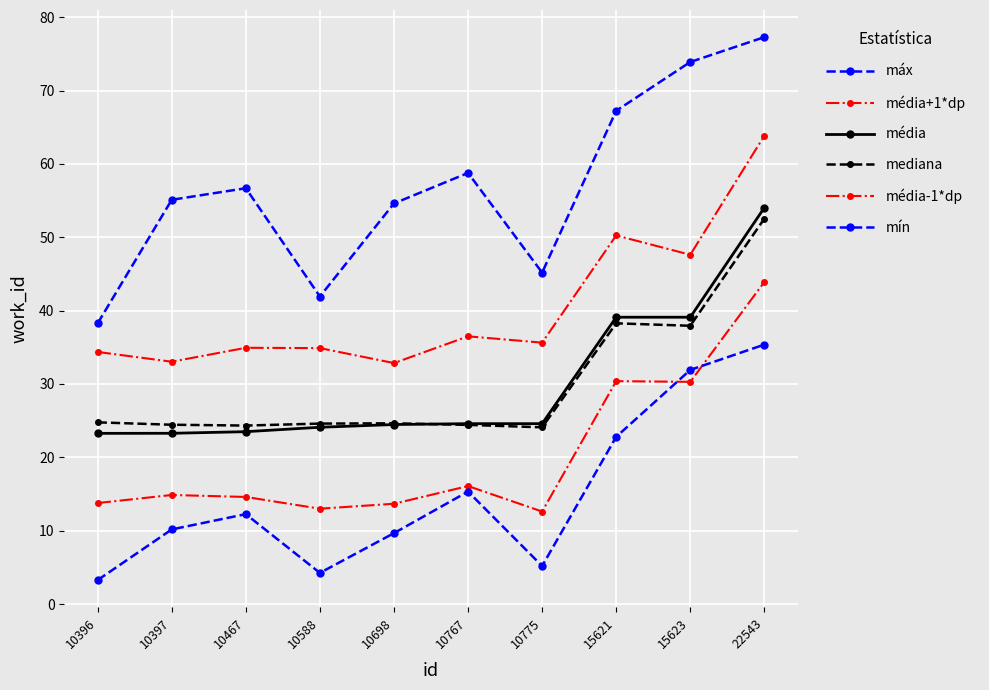

Which series has the largest range (max minus min)?

máx